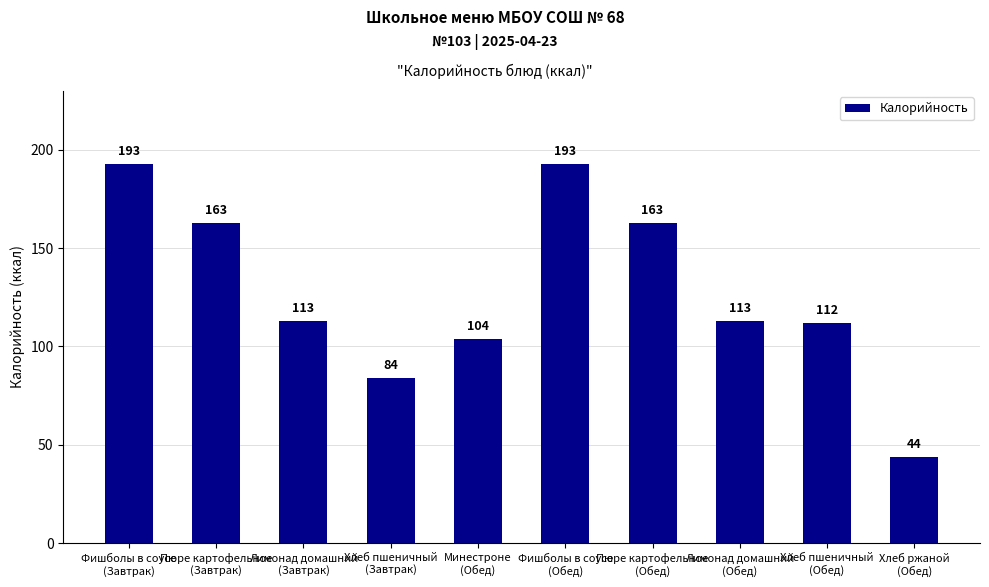

How many values are below 113?

4